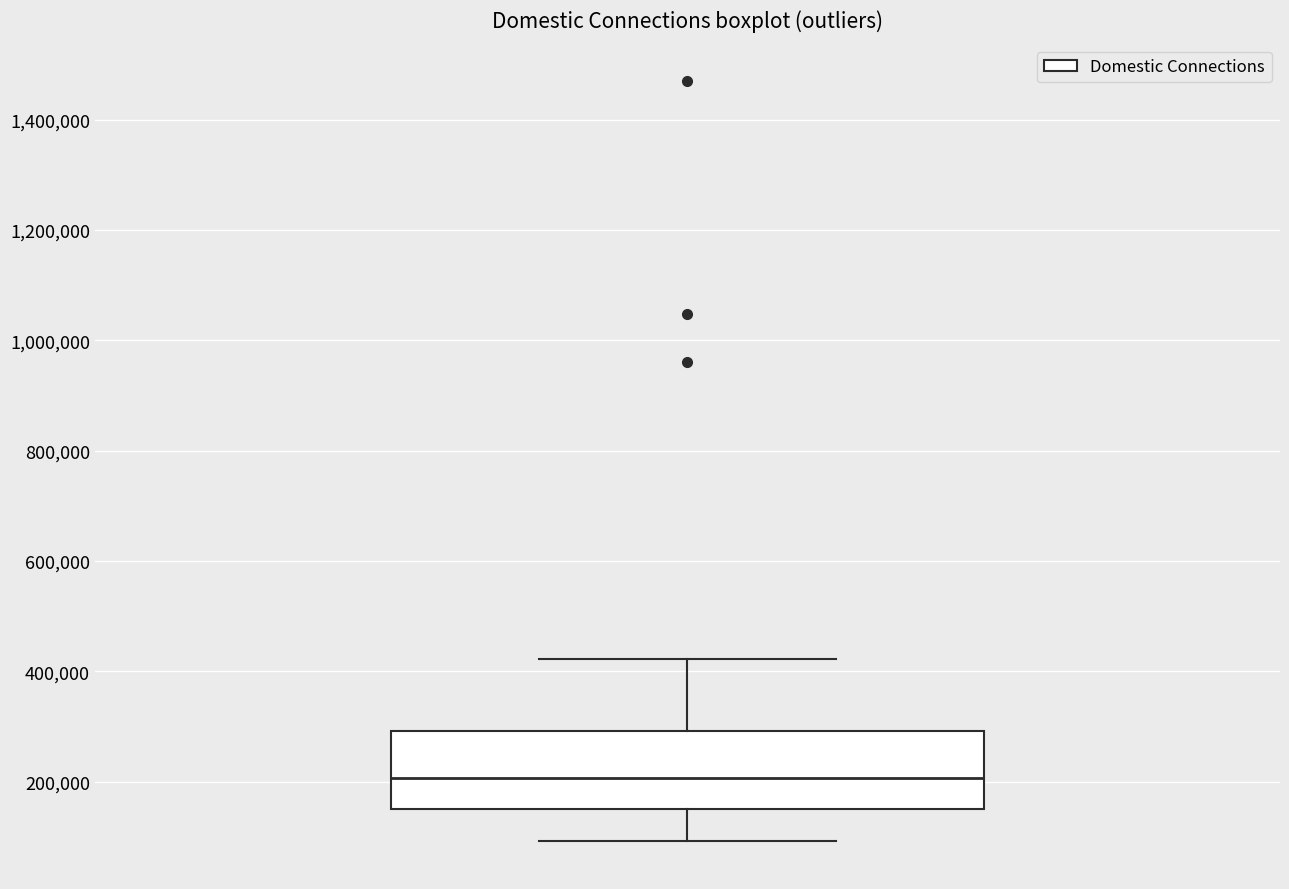

Where does the median line of the box sit on the y-axis? The values are not printed on the chart, so give them approximately, as read against the axis.

200000